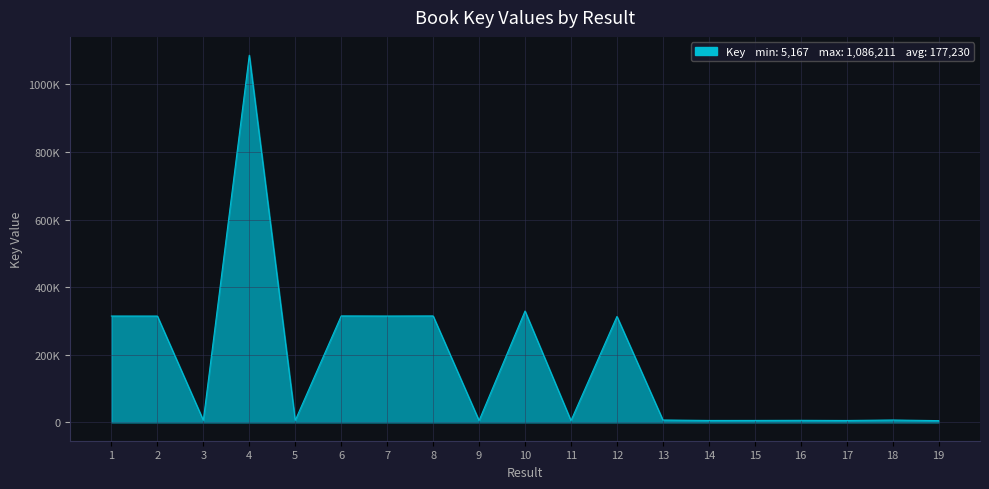

What is the minimum value shown in the chart?

5167